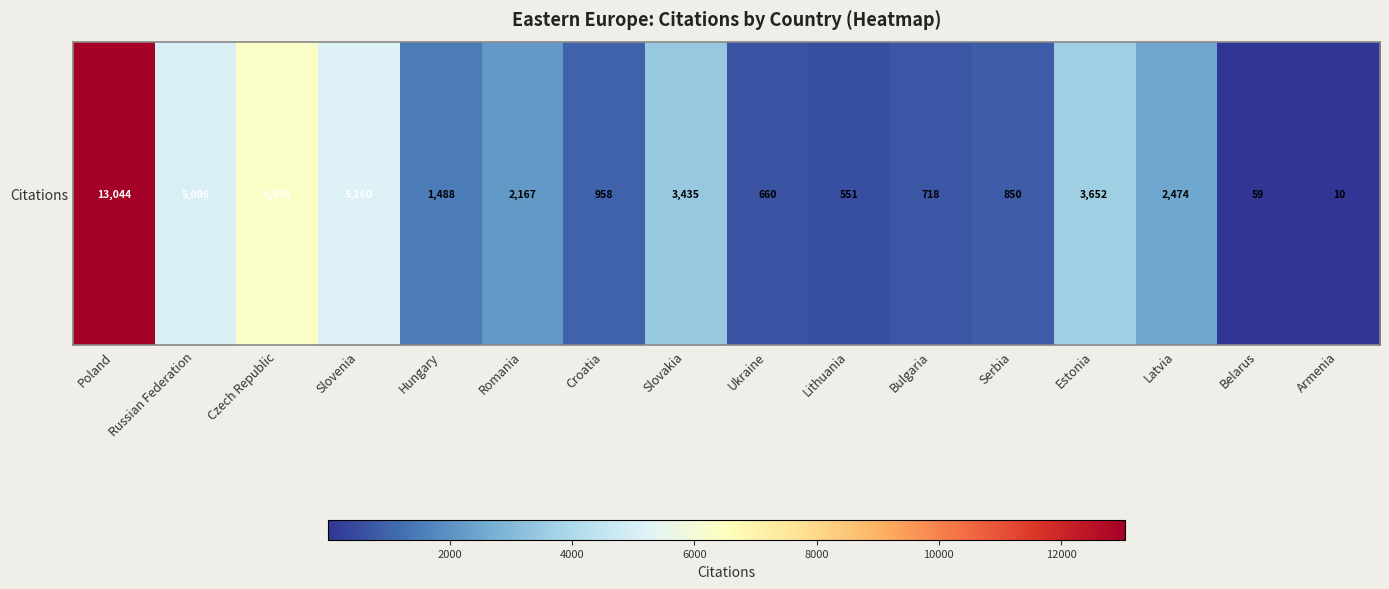

Which label corresponds to the smallest value in the chart?

Armenia